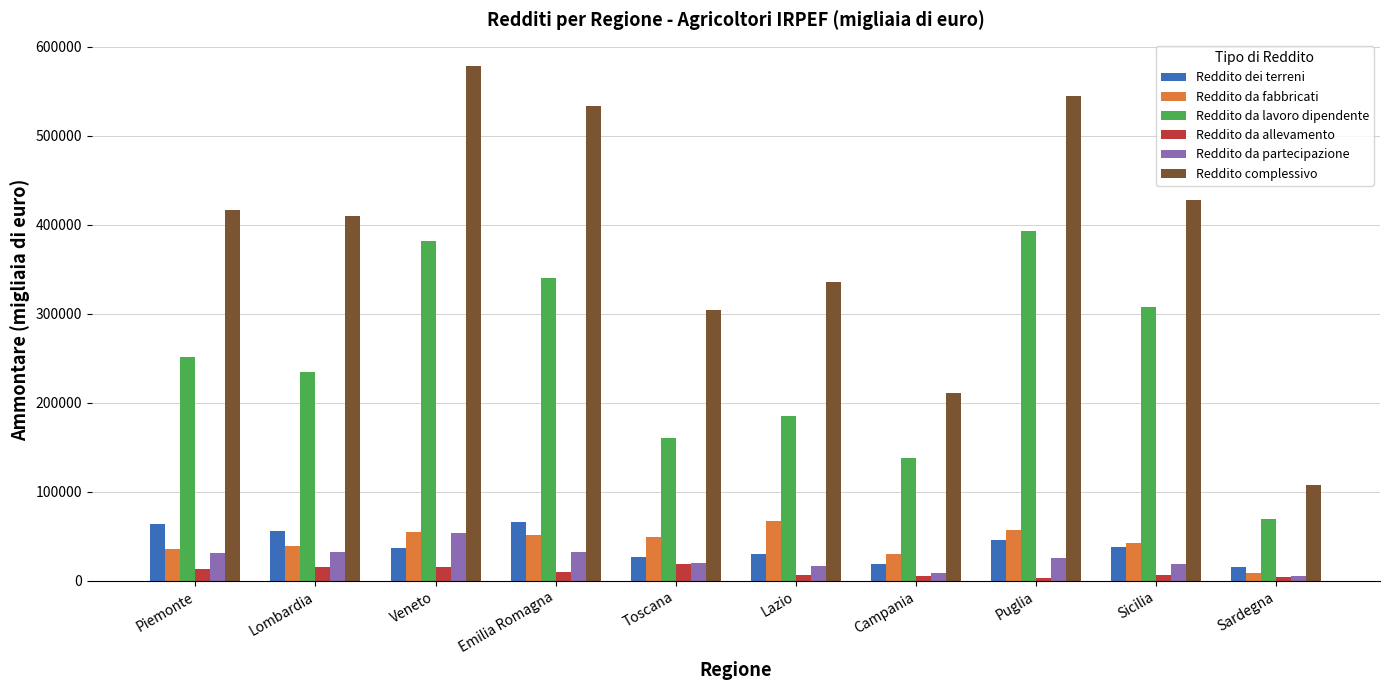

Which series has the widest spread of values?

Reddito complessivo